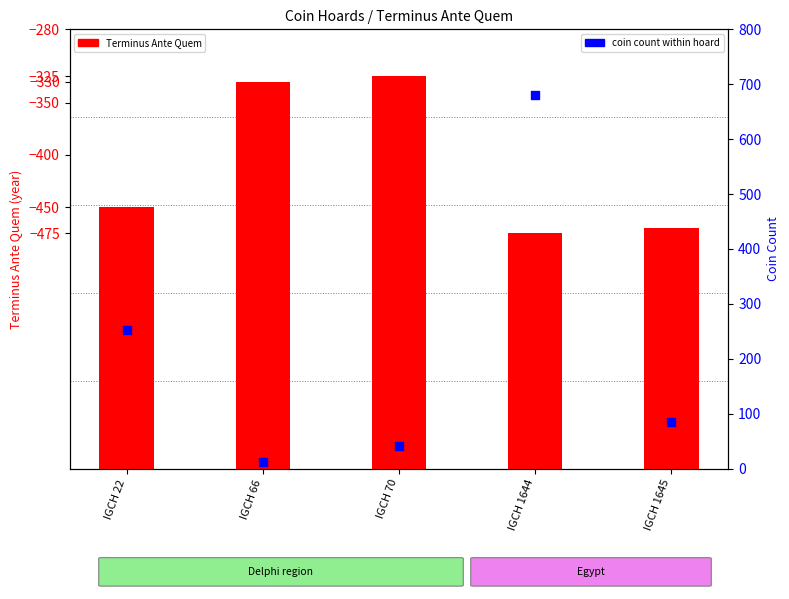

What are all the series names shown in the legend?

Terminus Ante Quem, coin count